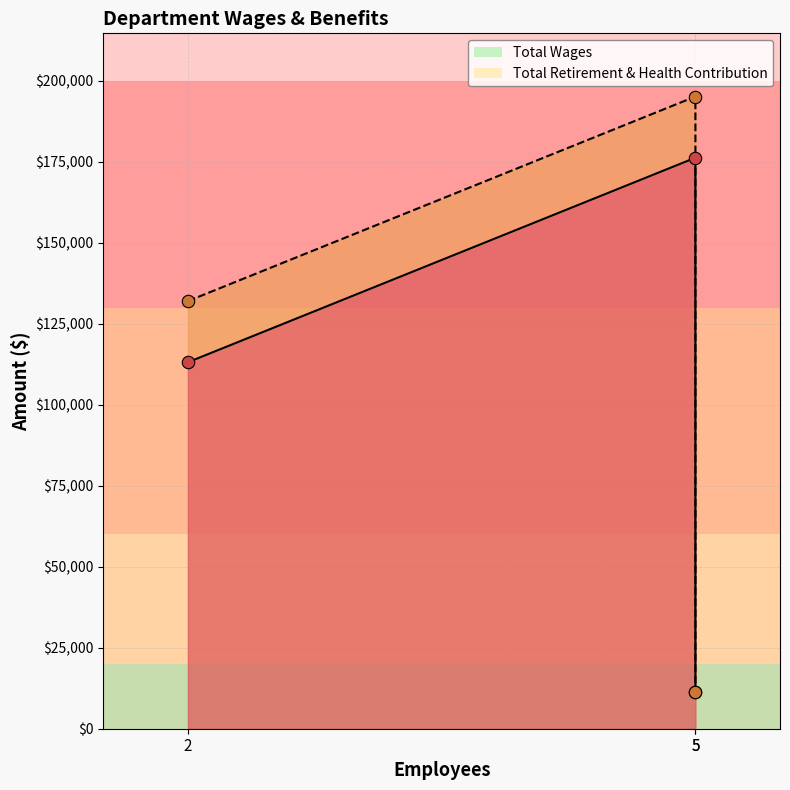

Which series contains the lowest Y value?

Total Retirement & Health Contribution